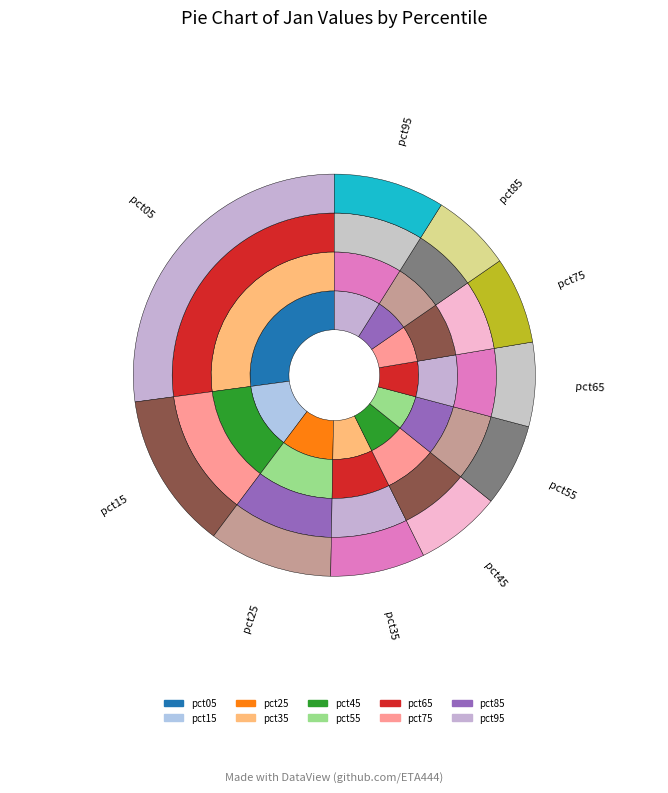

To the nearest percent, what is the difference between the largest and smallest slice percentages?

21%